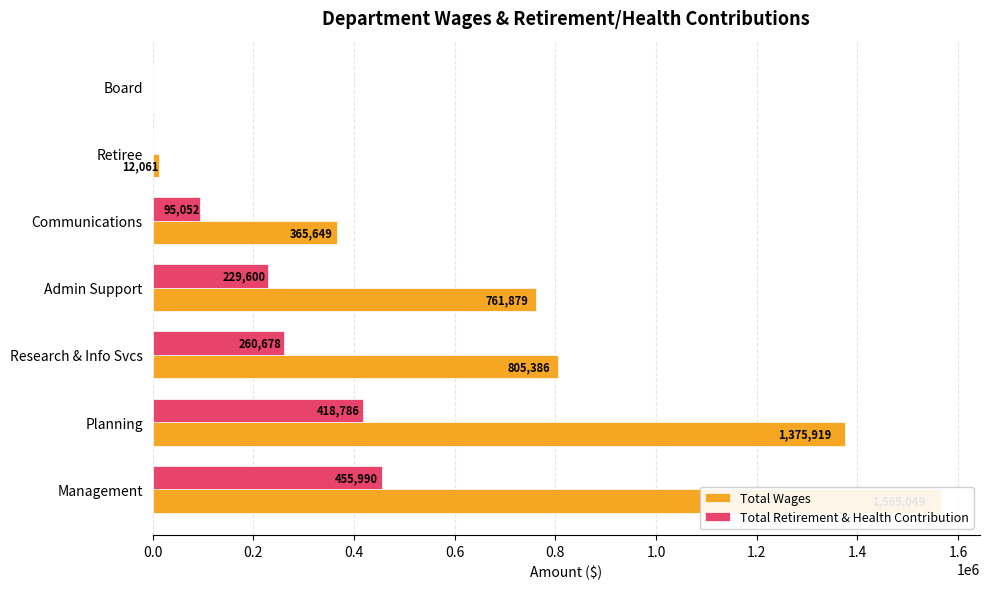

What is the total value across all series at Management?

2021039